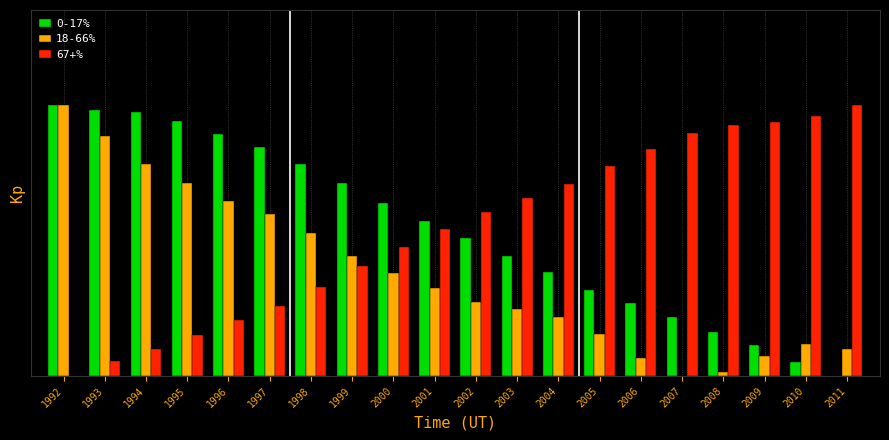

Which label corresponds to the largest value in the chart?

2011